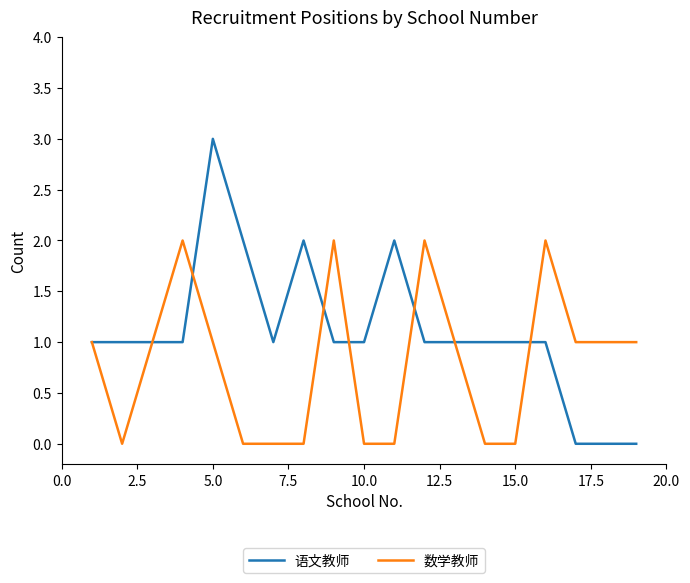

Which series has the largest total across all categories?

语文教师